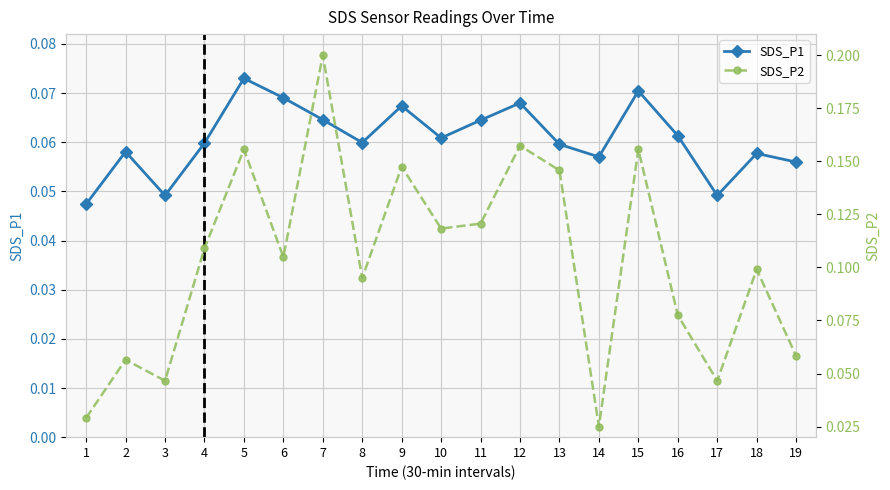

True or false: SDS_P2 has more than 1 interior local peaks.

True